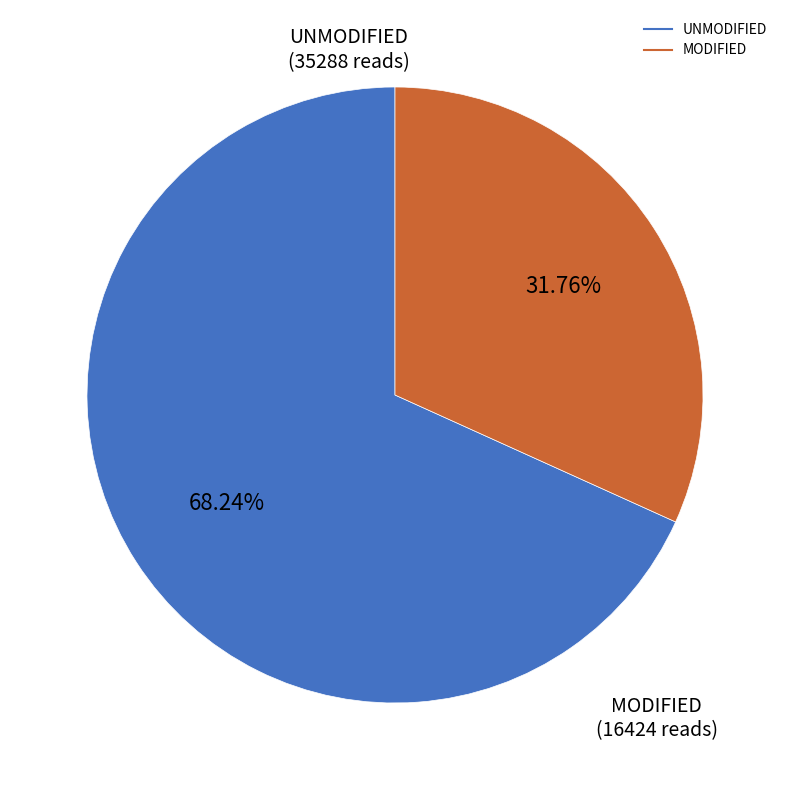

Is there any slice that represents more than half of the pie?

Yes